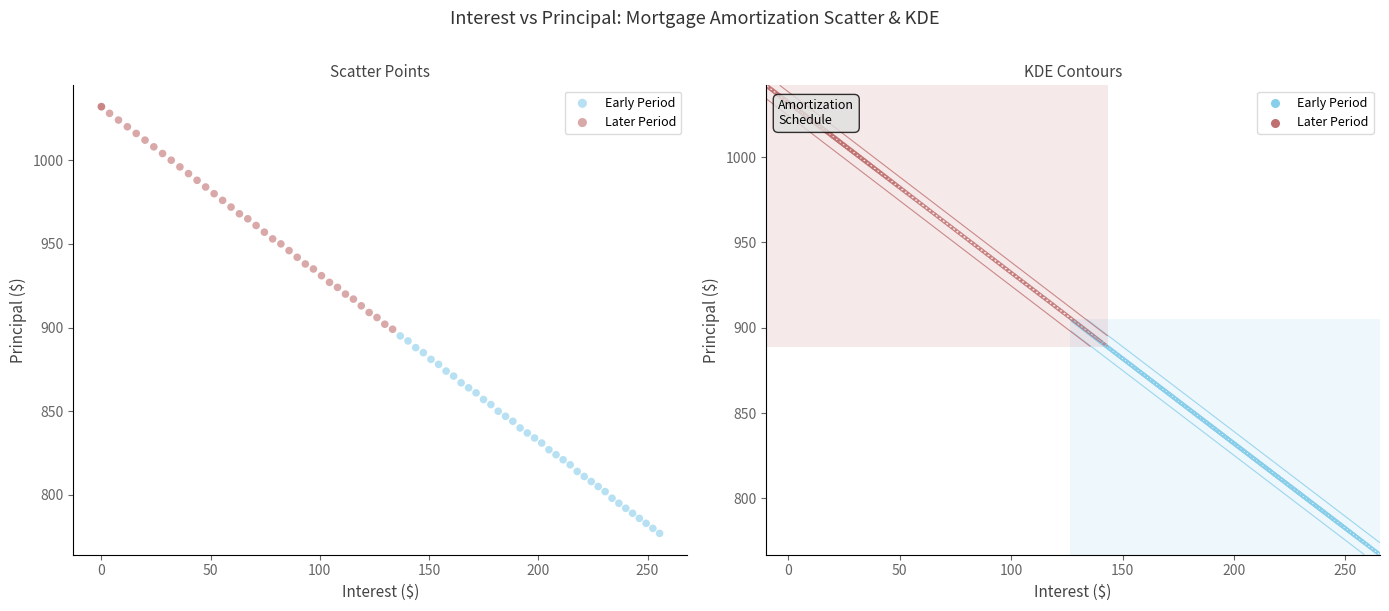

Which series contains the highest Y value?

Later Period